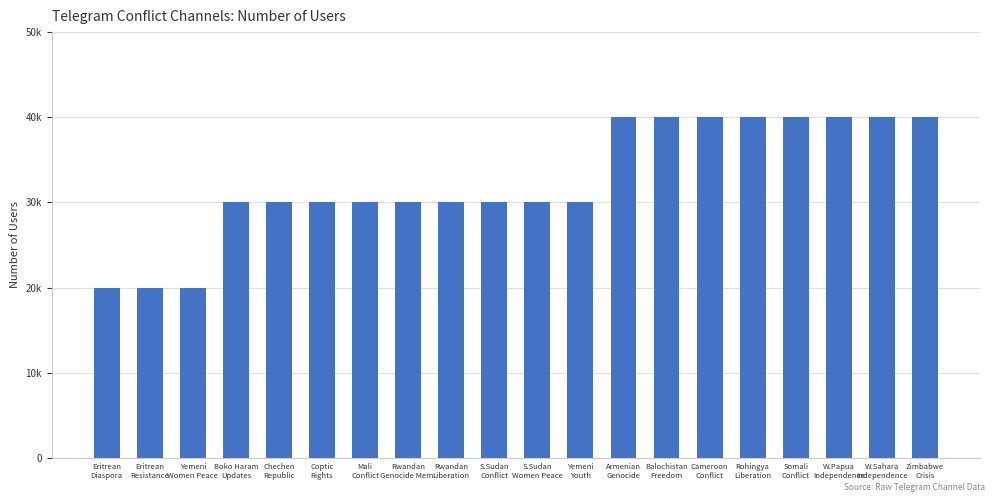

What is the greatest value displayed?

40000